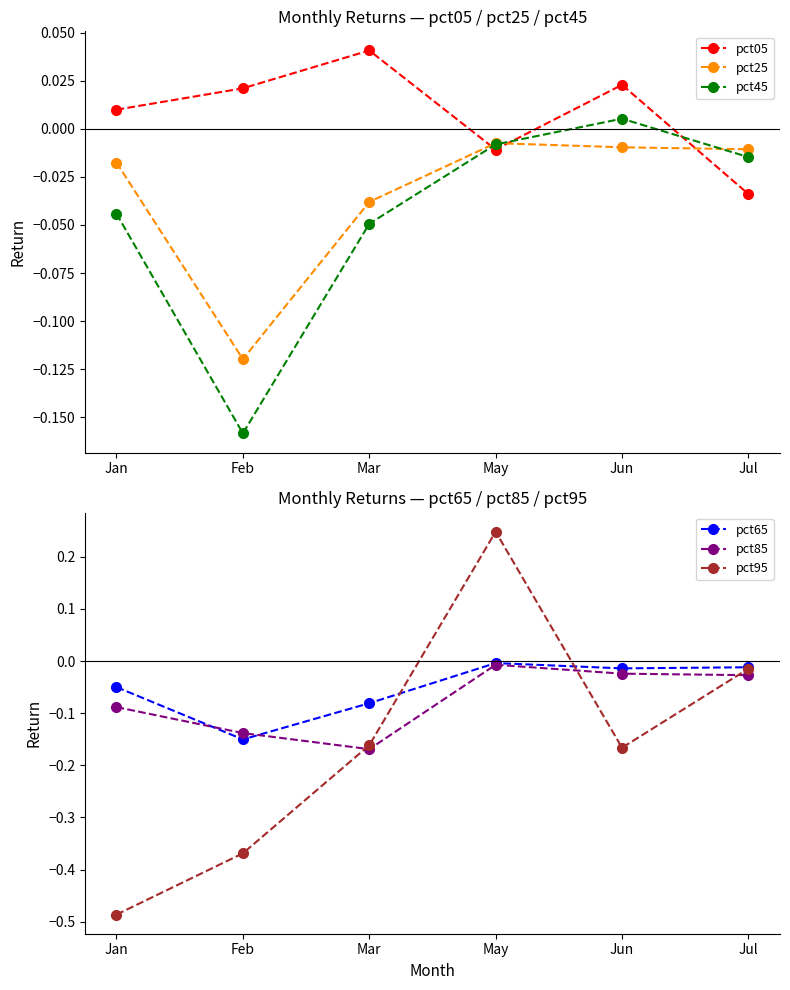

Which series has the largest range (max minus min)?

pct95